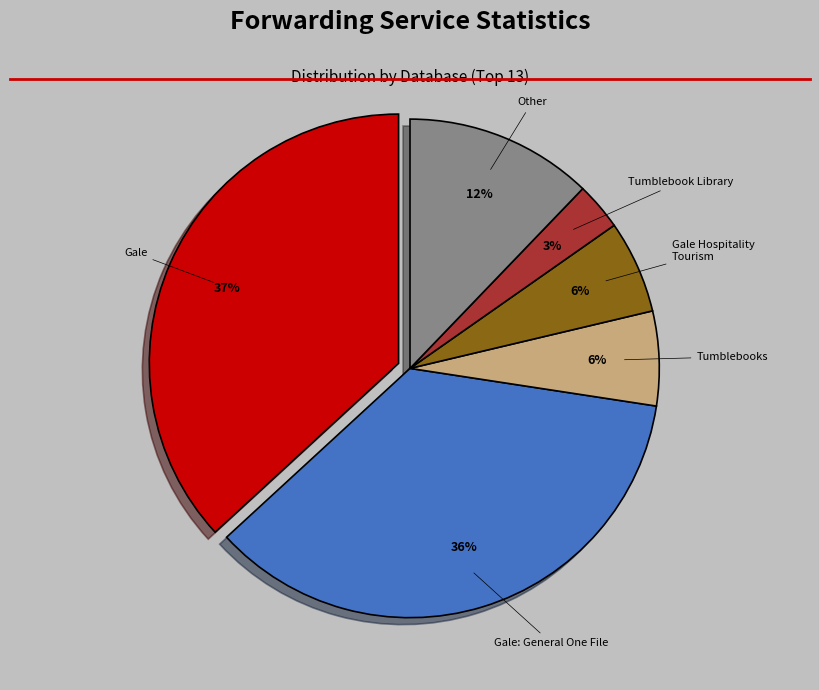

To the nearest percent, what portion does Tumblebook Library represent?

3%